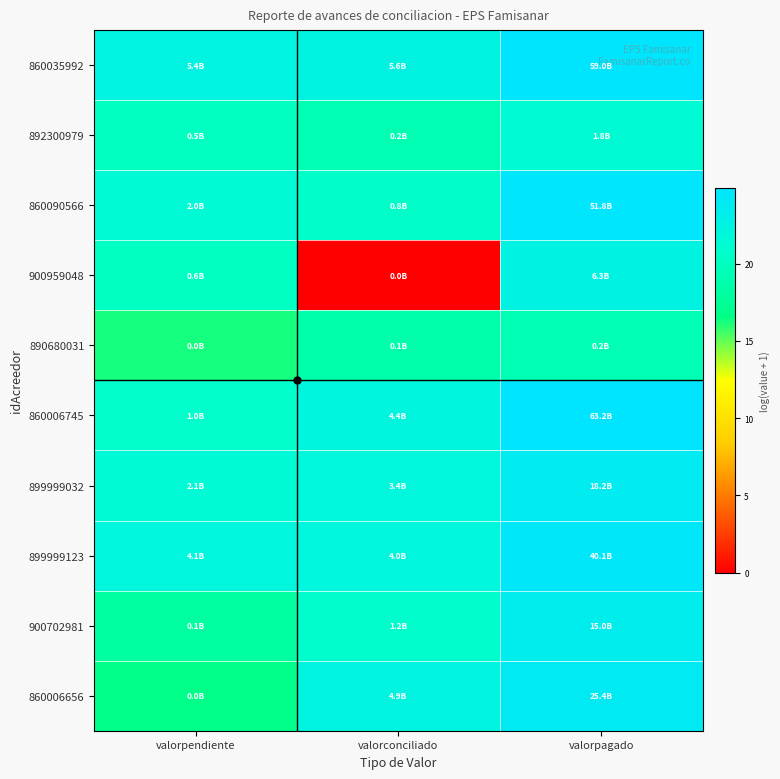

List the series in order of their peak value, highest first.

860006745, 860035992, 860090566, 899999123, 860006656, 899999032, 900702981, 900959048, 892300979, 890680031